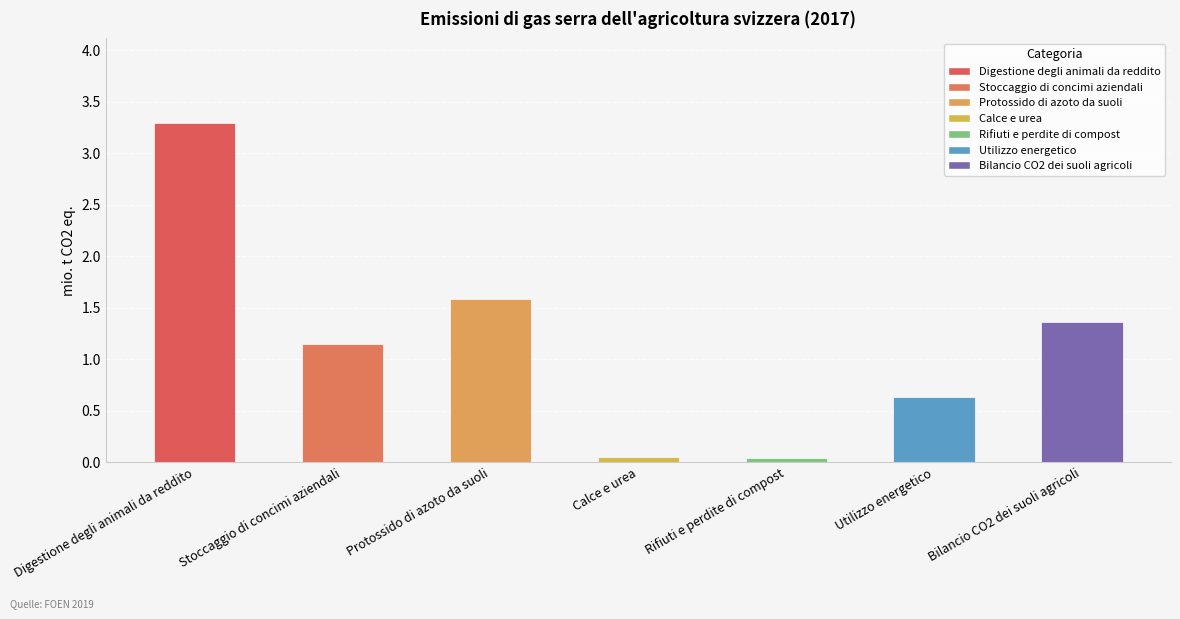

True or false: the data shows 0.0 at Rifiuti e perdite di compost.

True